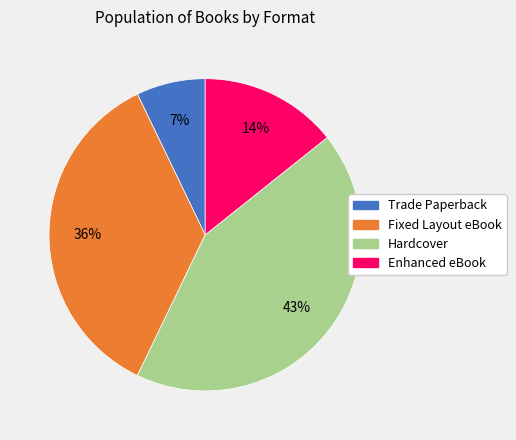

Rank the categories by value from lowest to highest.

Trade Paperback, Enhanced eBook, Fixed Layout eBook, Hardcover